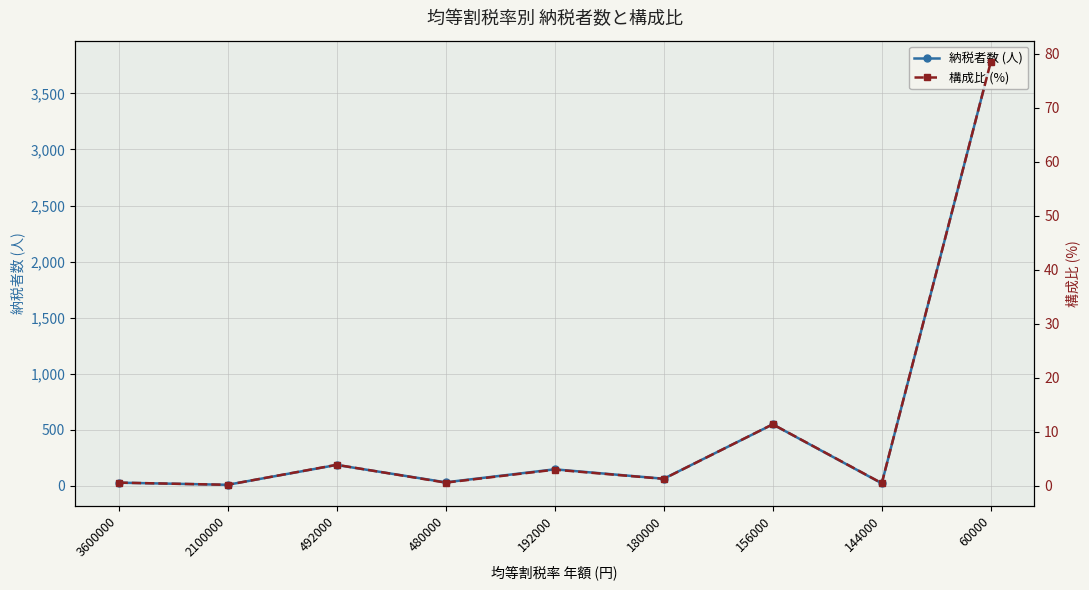

At which category does the chart reach its minimum across all series?

2100000